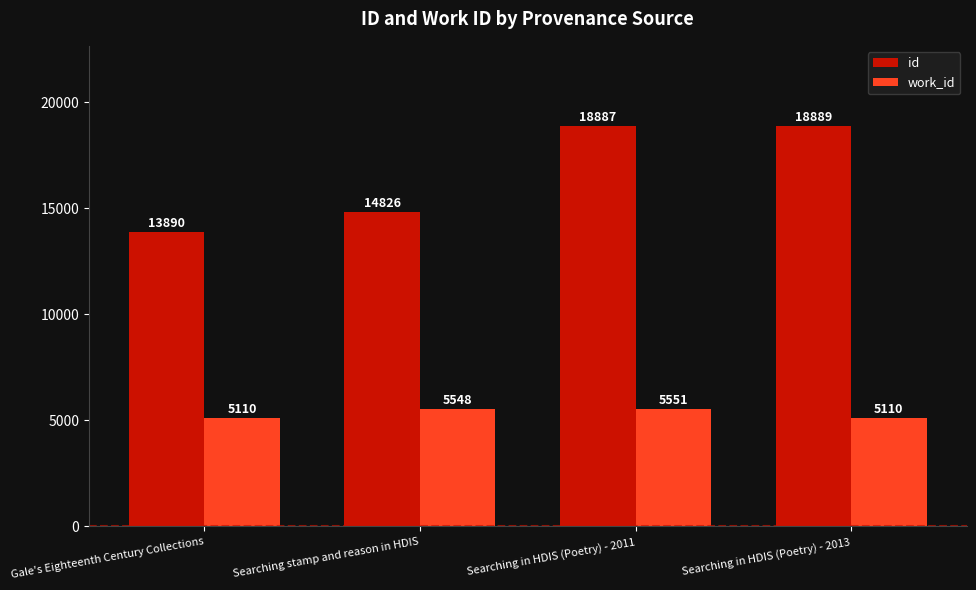

Which series has the largest total across all categories?

id